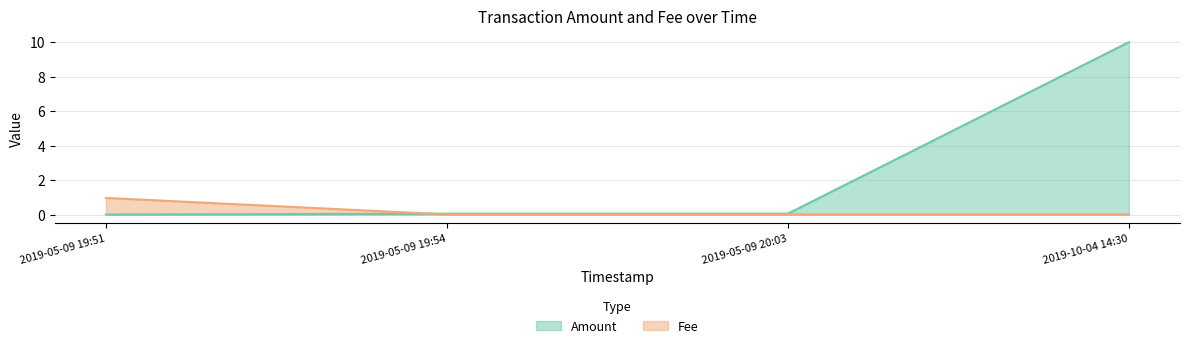

What is the average value of the Fee series?

0.2